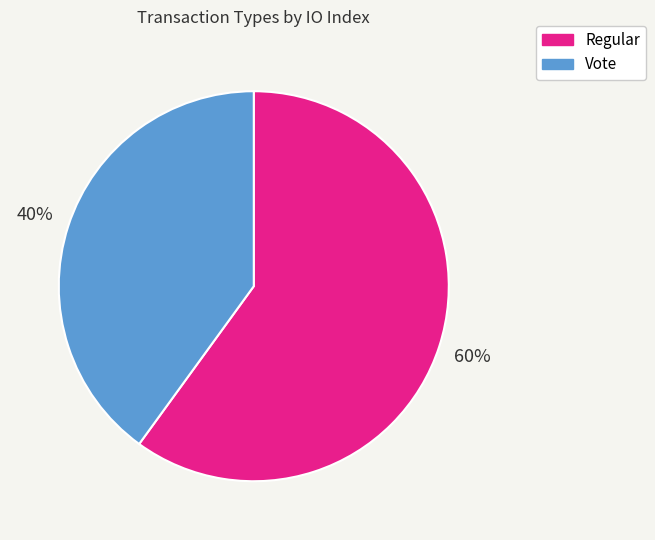

Combined, do Vote and Regular account for over 50%?

Yes